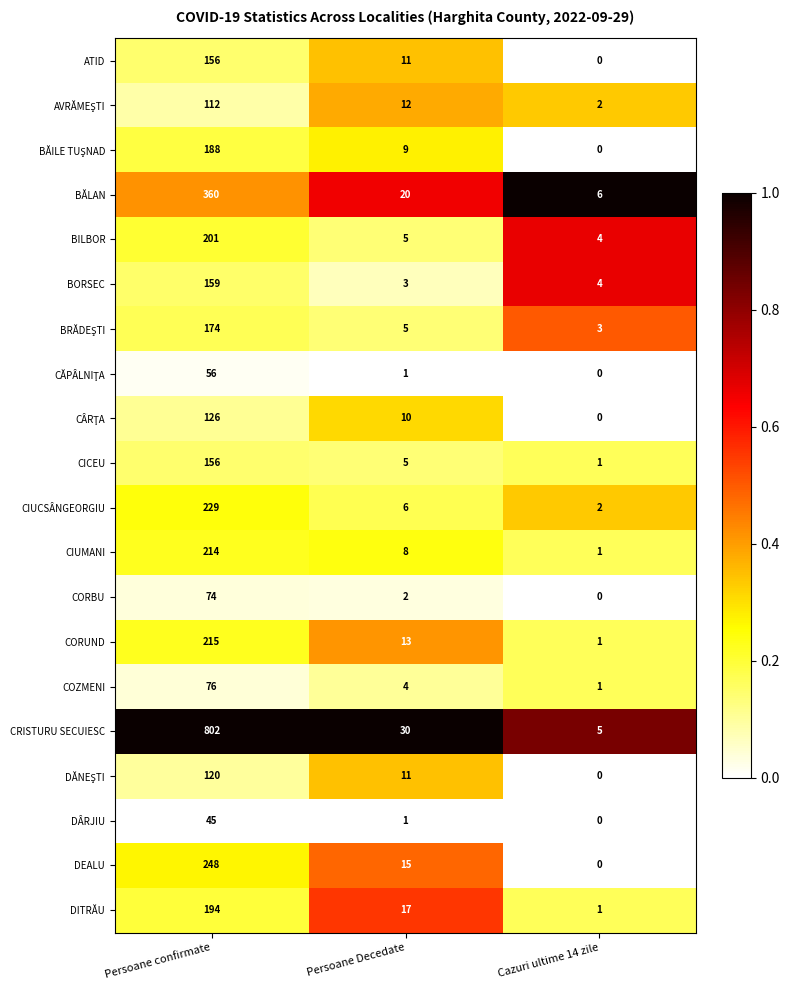

Between Persoane confirmate and Cazuri ultime 14 zile, which series saw the biggest shift?

CRISTURU SECUIESC